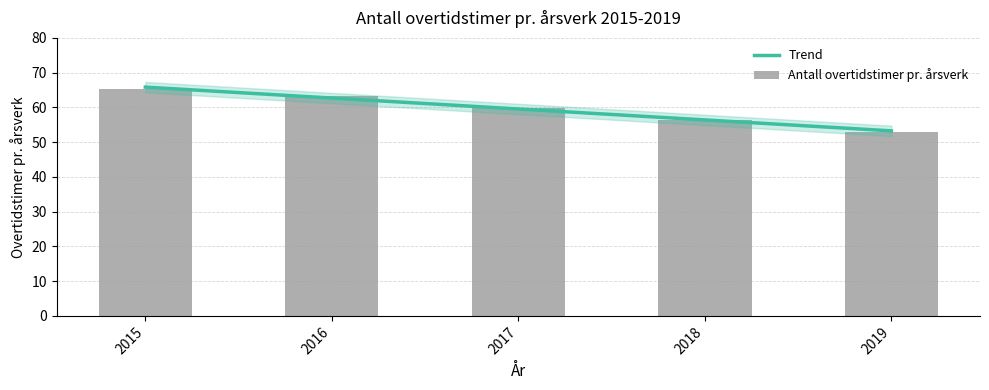

What is the average value?

59.5